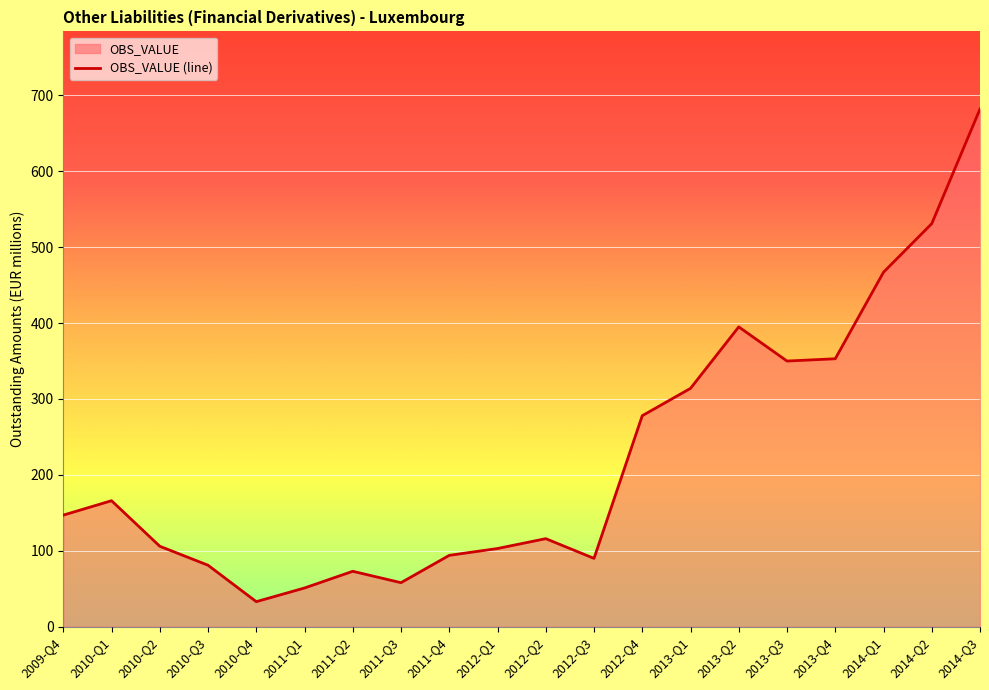

What is the difference between the values at 2009-Q4 and 2013-Q1?

167